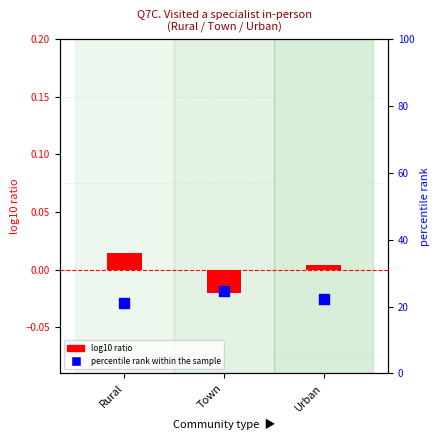

Which series reaches the minimum Y coordinate?

log10 ratio